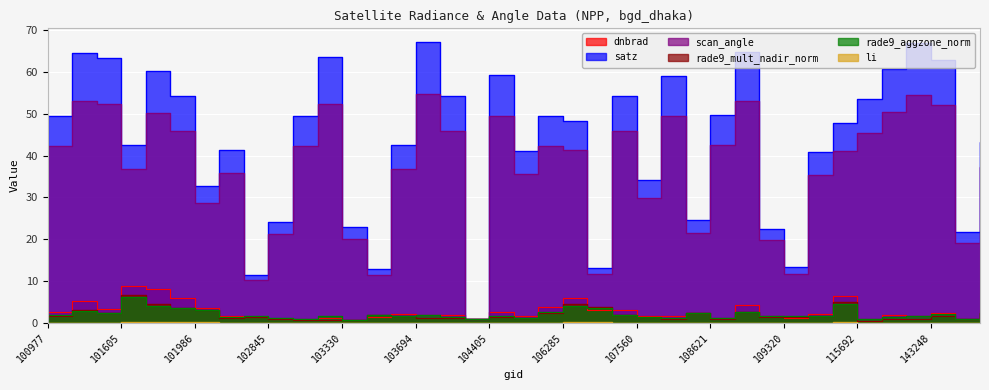

At which category is the sum across all series the highest?

101102